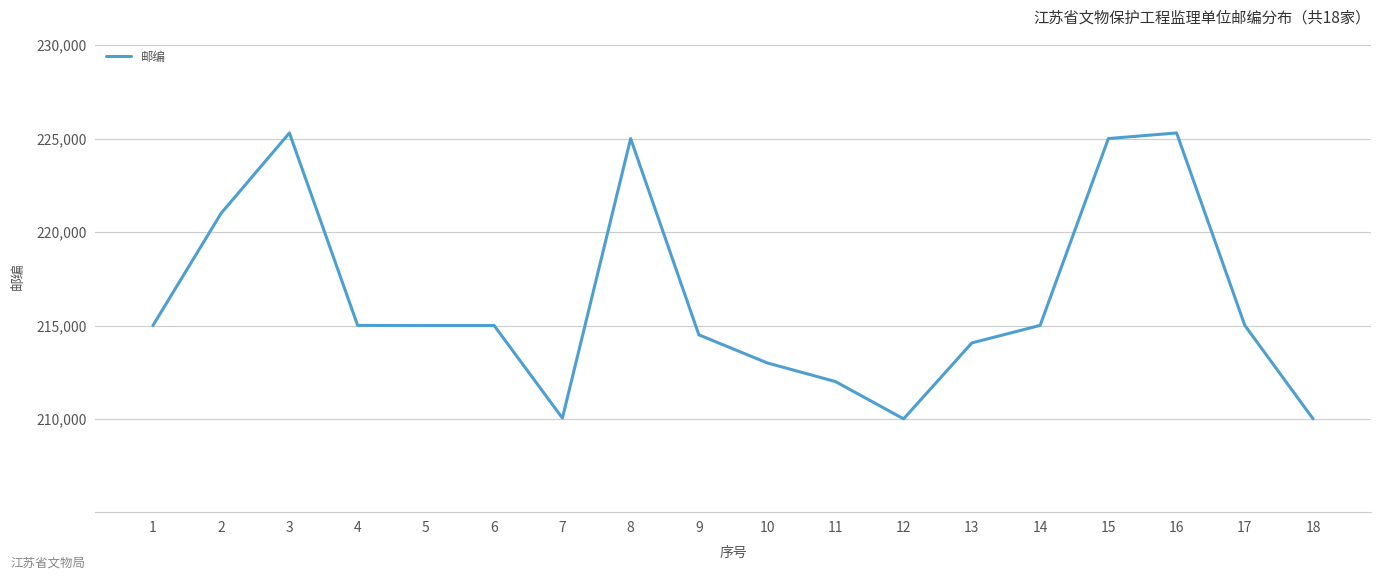

What is the maximum value shown in the chart?

225300